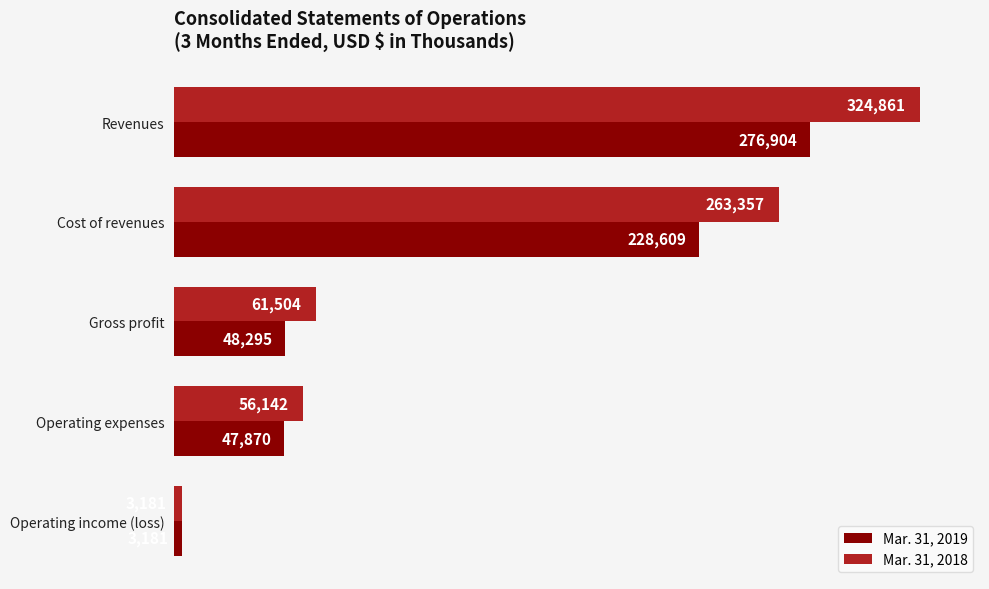

Which series has the largest total across all categories?

Mar. 31, 2018